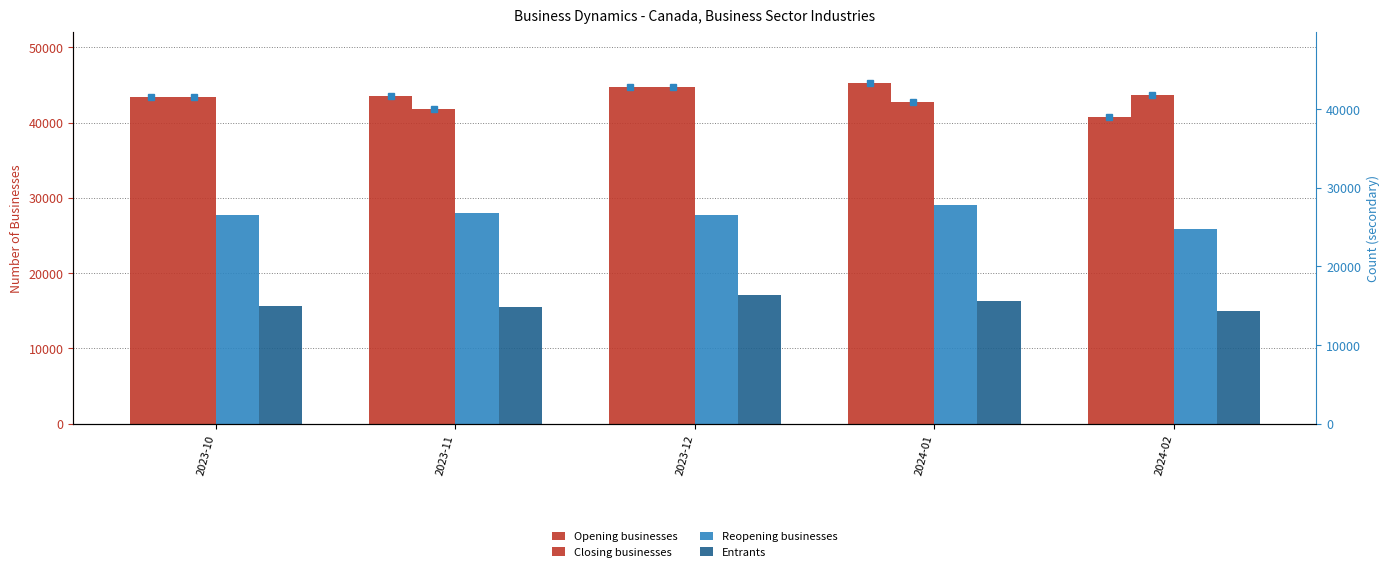

Is it true that Closing businesses equals 42739 at 2024-01?

True